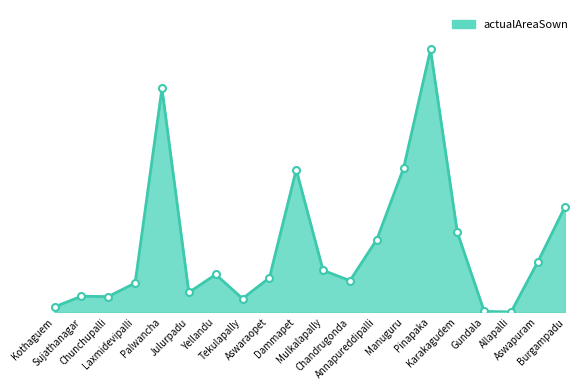

What is the label of the 16th point from the left?

Karakagudem